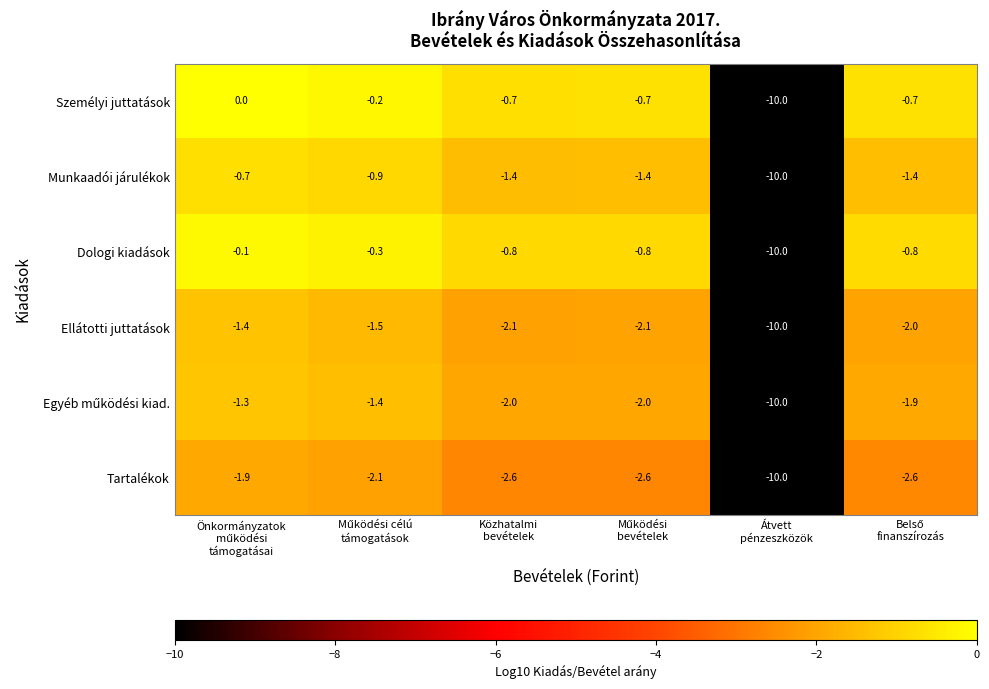

Which series has the largest total across all categories?

Személyi juttatások